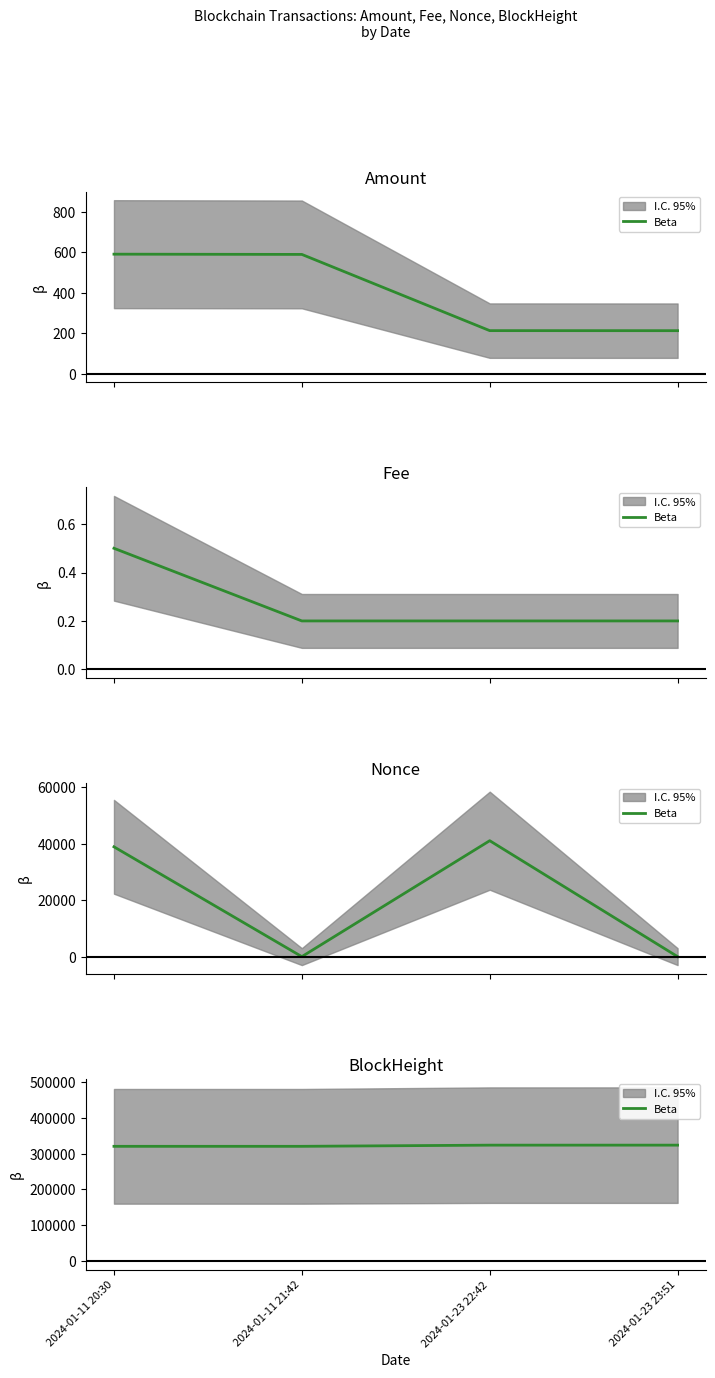

Read the value at 2024-01-11 20:30.

321021